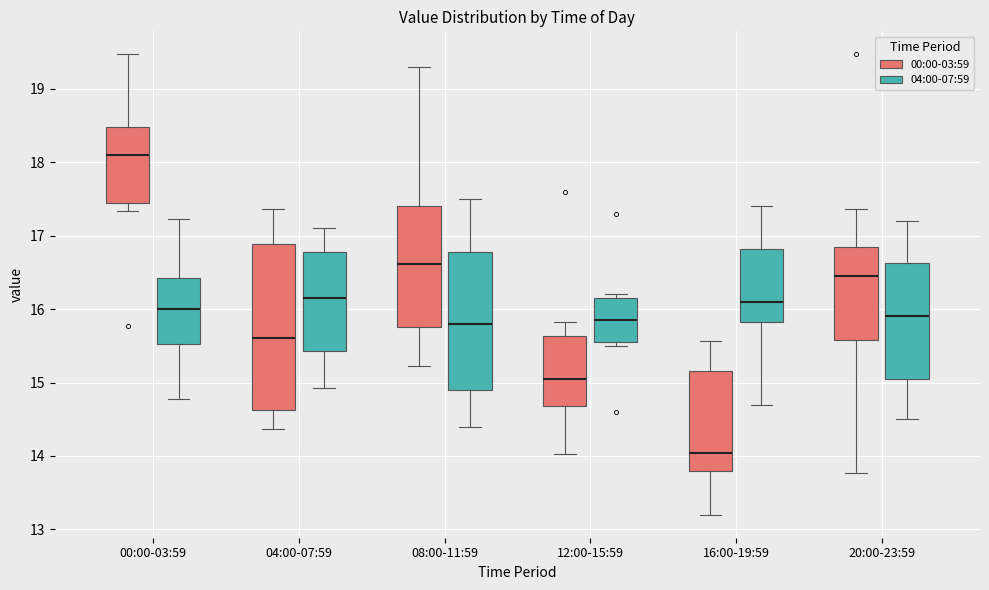

Reading left to right, transcribe this box plot: for each box, give where its median line is, the range the box spans, and where its two whiskers end, as read against the y-axis. The values are not printed on the chart, so give them approximately, as read against the axis.

00:00-03:59 (00:00-03:59): median 18.1, box 17.4 to 18.5, whiskers 17.3 to 19.5
00:00-03:59 (04:00-07:59): median 16.0, box 15.5 to 16.4, whiskers 14.8 to 17.2
04:00-07:59 (00:00-03:59): median 15.6, box 14.6 to 16.9, whiskers 14.4 to 17.4
04:00-07:59 (04:00-07:59): median 16.2, box 15.4 to 16.8, whiskers 14.9 to 17.1
08:00-11:59 (00:00-03:59): median 16.6, box 15.8 to 17.4, whiskers 15.2 to 19.3
08:00-11:59 (04:00-07:59): median 15.8, box 14.9 to 16.8, whiskers 14.4 to 17.5
12:00-15:59 (00:00-03:59): median 15.1, box 14.7 to 15.6, whiskers 14.0 to 15.8
12:00-15:59 (04:00-07:59): median 15.9, box 15.6 to 16.2, whiskers 15.5 to 16.2 (just above the box's upper edge)
16:00-19:59 (00:00-03:59): median 14.0, box 13.8 to 15.2, whiskers 13.2 to 15.6
16:00-19:59 (04:00-07:59): median 16.1, box 15.8 to 16.8, whiskers 14.7 to 17.4
20:00-23:59 (00:00-03:59): median 16.5, box 15.6 to 16.8, whiskers 13.8 to 17.4
20:00-23:59 (04:00-07:59): median 15.9, box 15.1 to 16.6, whiskers 14.5 to 17.2